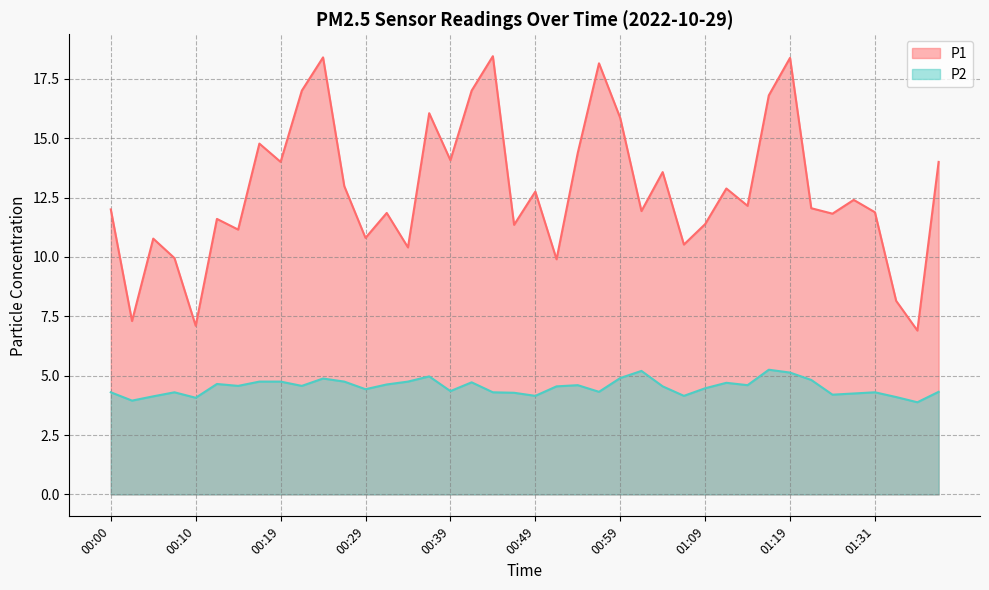

True or false: P1 has more than 1 points higher than both neighbors.

True